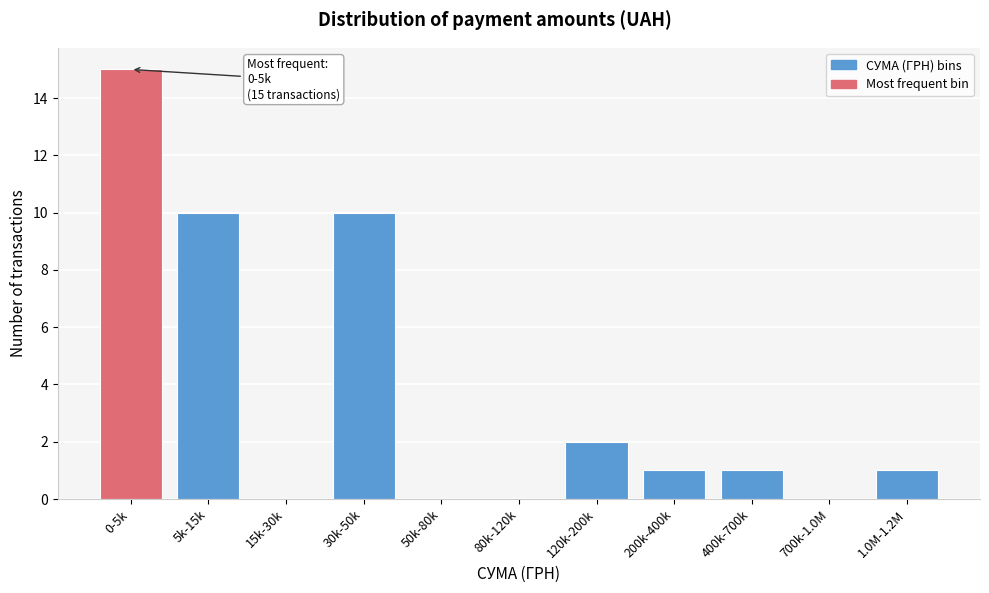

Reading right to left, list all the values displayed in this chart.

1.0M-1.2M=1	700k-1.0M=0	400k-700k=1	200k-400k=1	120k-200k=2	80k-120k=0	50k-80k=0	30k-50k=10	15k-30k=0	5k-15k=10	0-5k=15